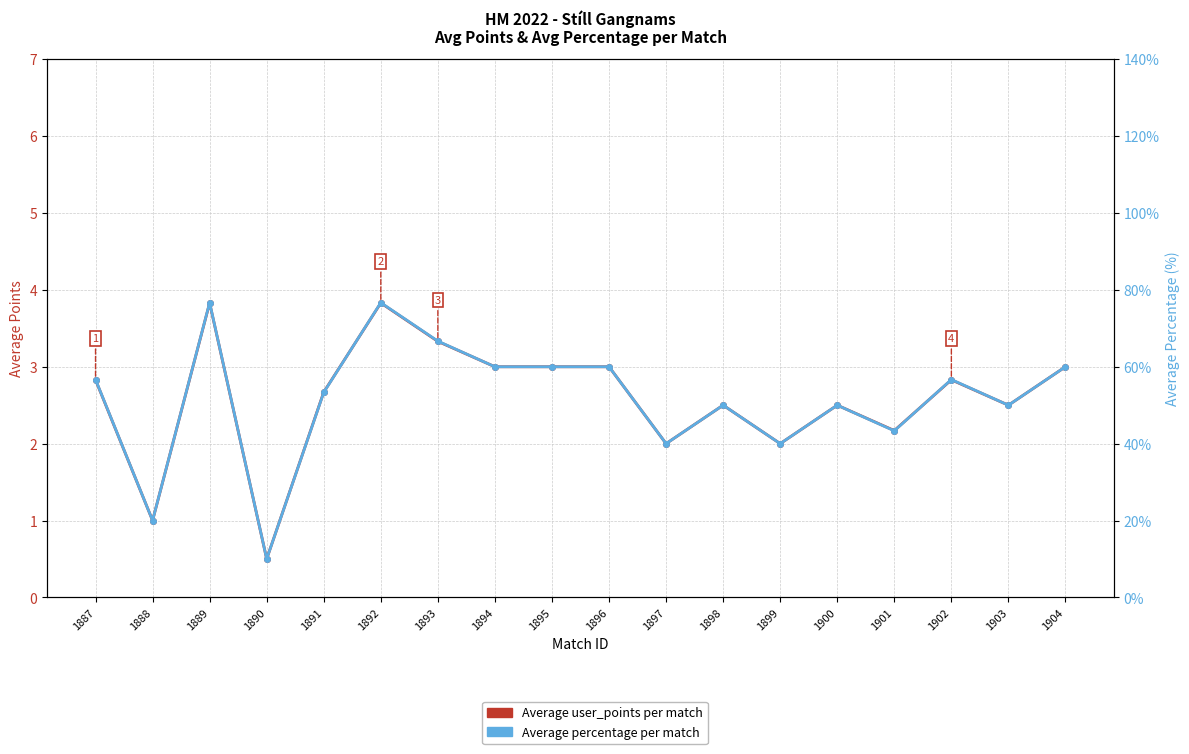

What is the average value of the Average percentage per match series?

51.7